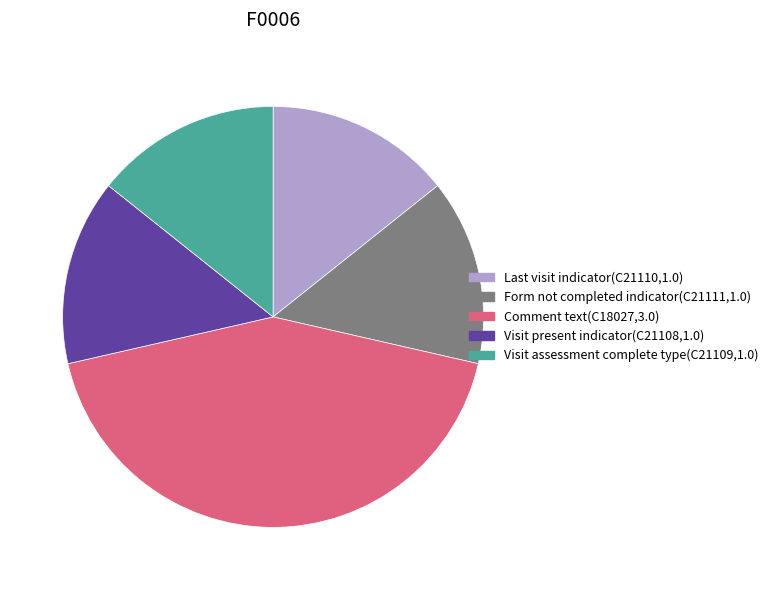

Does any single category account for the majority?

No